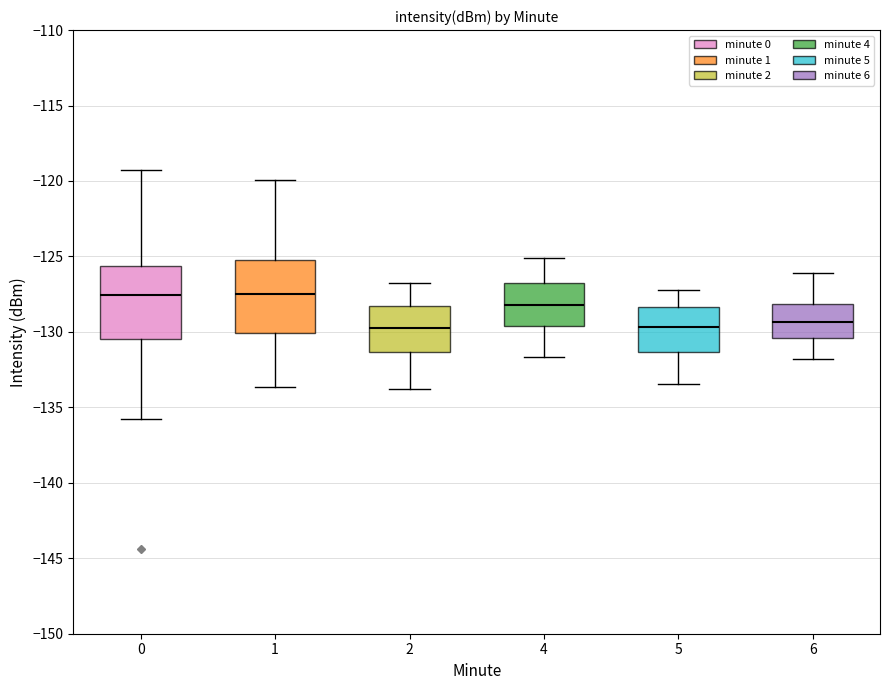

Reading left to right, transcribe this box plot: for each box, give where its median line is, the range the box spans, and where its two whiskers end, as read against the y-axis. The values are not printed on the chart, so give them approximately, as read against the axis.

0: median -127.5, box -130.5 to -125.5, whiskers -136.0 to -119.5
1: median -127.5, box -130.0 to -125.0, whiskers -133.5 to -120.0
2: median -129.5, box -131.5 to -128.5, whiskers -134.0 to -127.0
4: median -128.0, box -129.5 to -127.0, whiskers -131.5 to -125.0
5: median -129.5, box -131.5 to -128.5, whiskers -133.5 to -127.0
6: median -129.5, box -130.5 to -128.0, whiskers -132.0 to -126.0